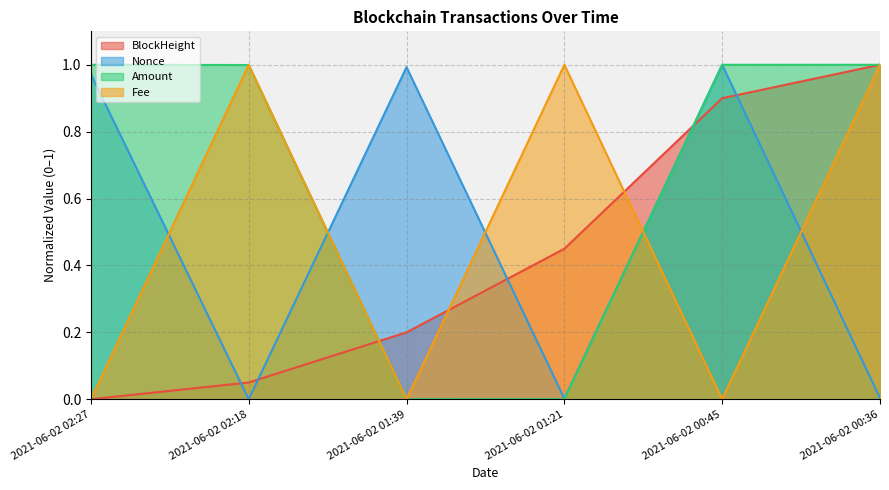

How many lines are shown in the chart?

4